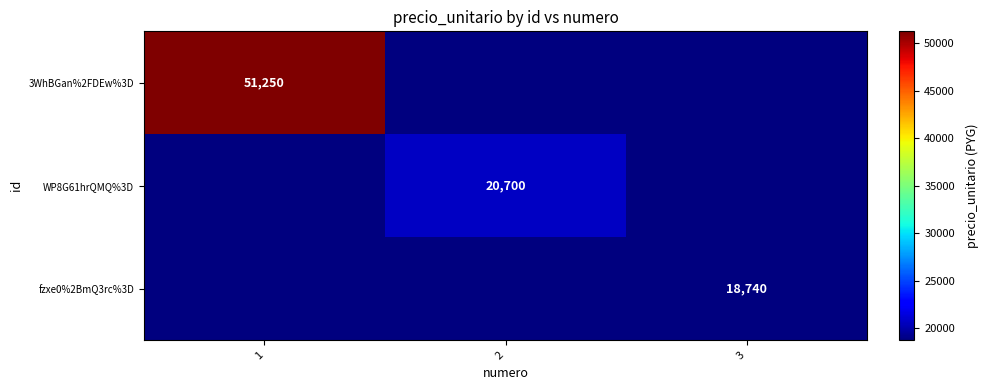

Is the value of WP8G61hrQMQ%3D at 2 greater than the value of 3WhBGan%2FDEw%3D at 1?

No